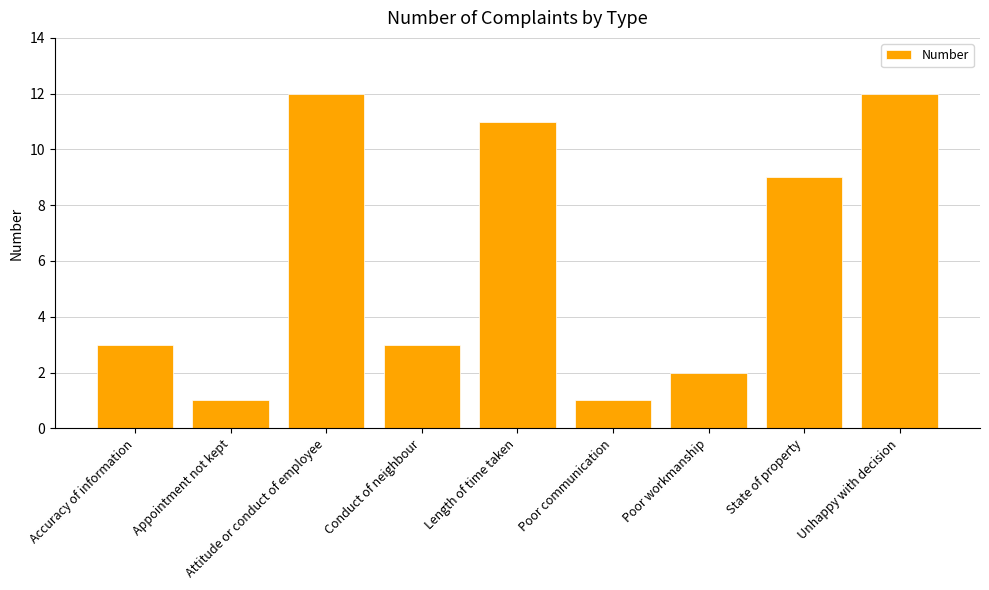

Reading right to left, what are all the values shown in this chart?

12	9	2	1	11	3	12	1	3